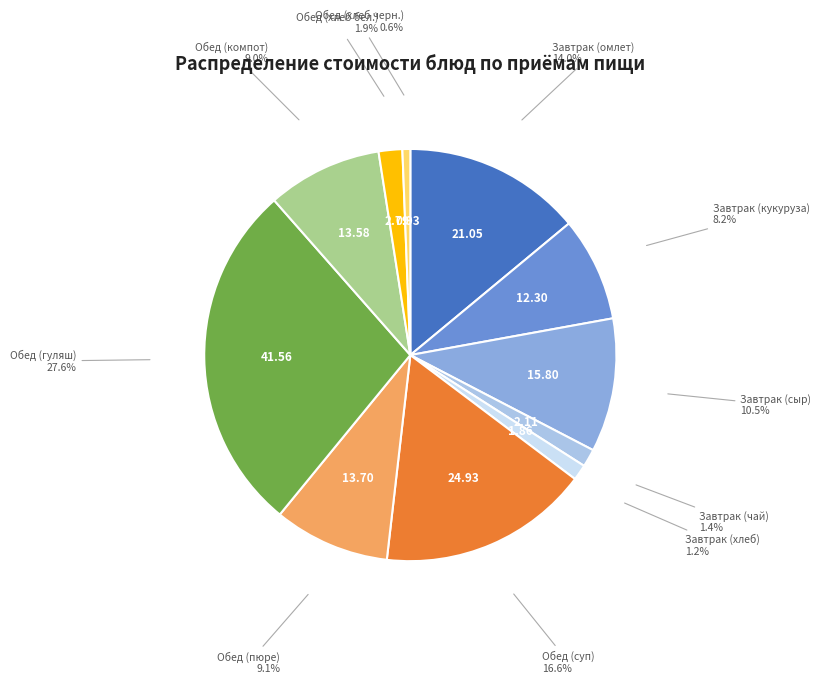

Does any single category account for the majority?

No